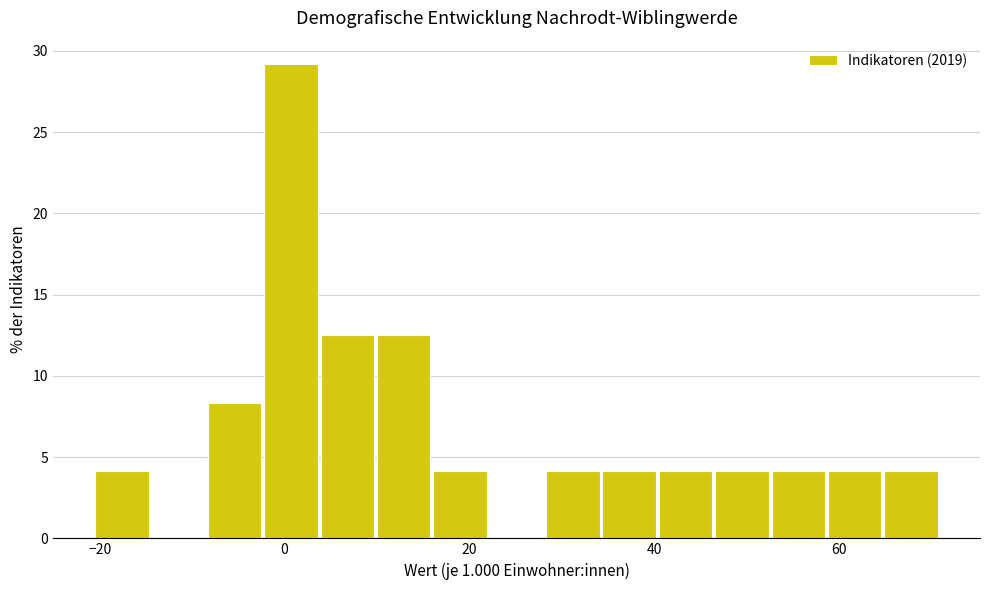

Read against the x-axis, roughly where is the centre of the tallest bar?

0